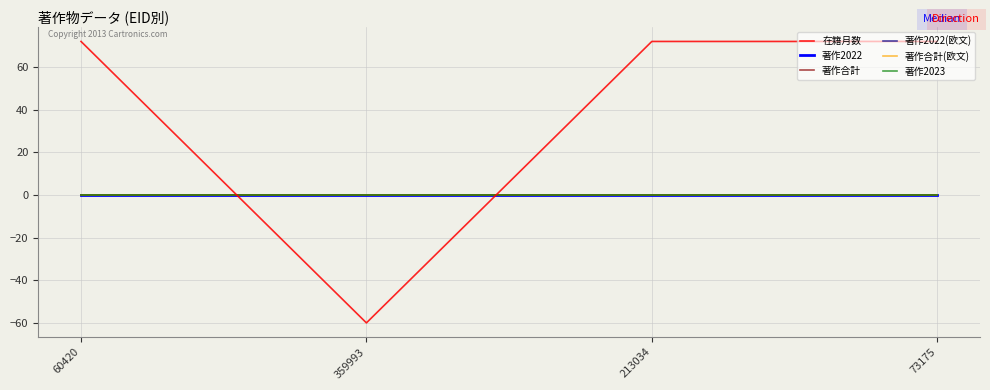

Rank the series by their maximum value, from lowest to highest.

著作2022, 著作合計, 著作2022(欧文), 著作合計(欧文), 著作2023, 在籍月数